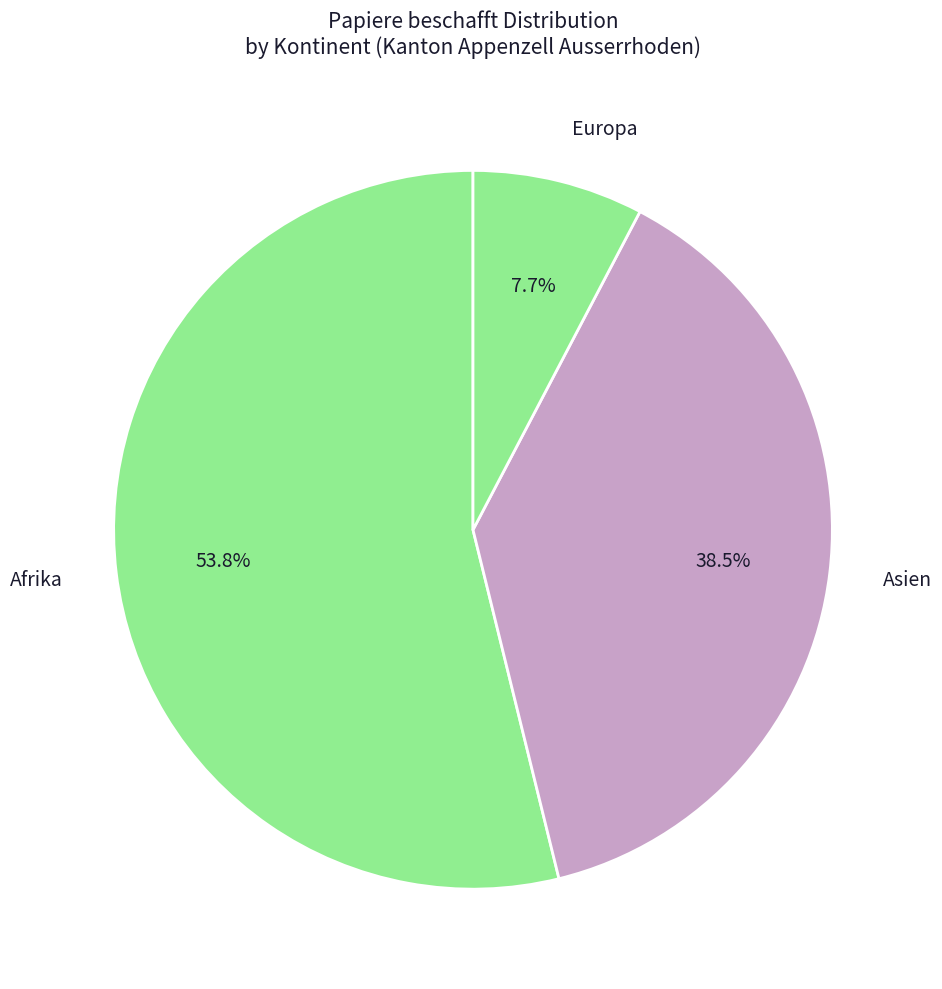

Which category has the biggest portion of the pie?

Afrika